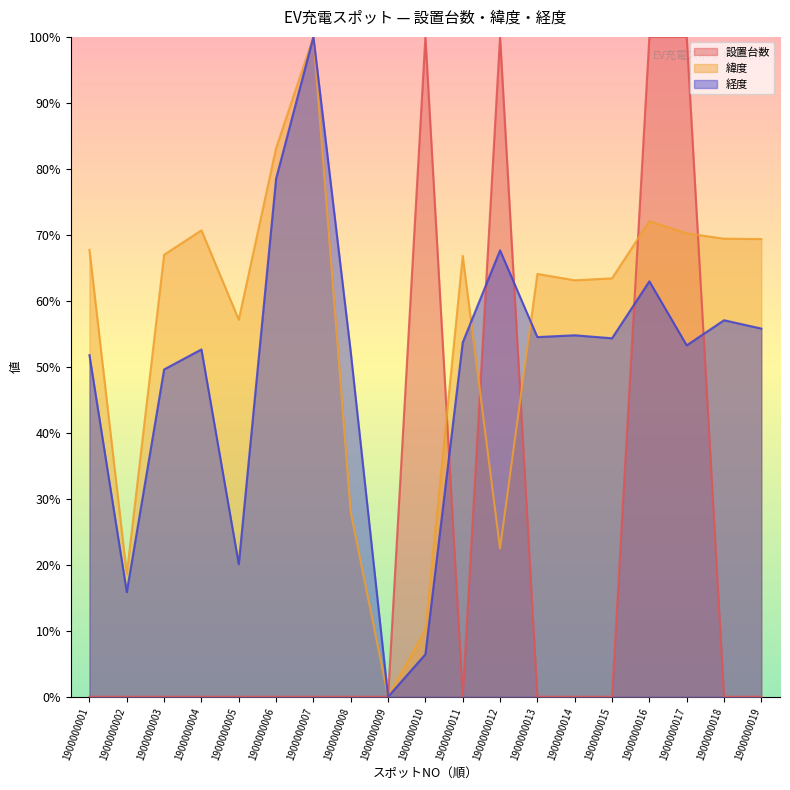

The 設置台数 series shows -0.4 at 1900000018. True or false?

False